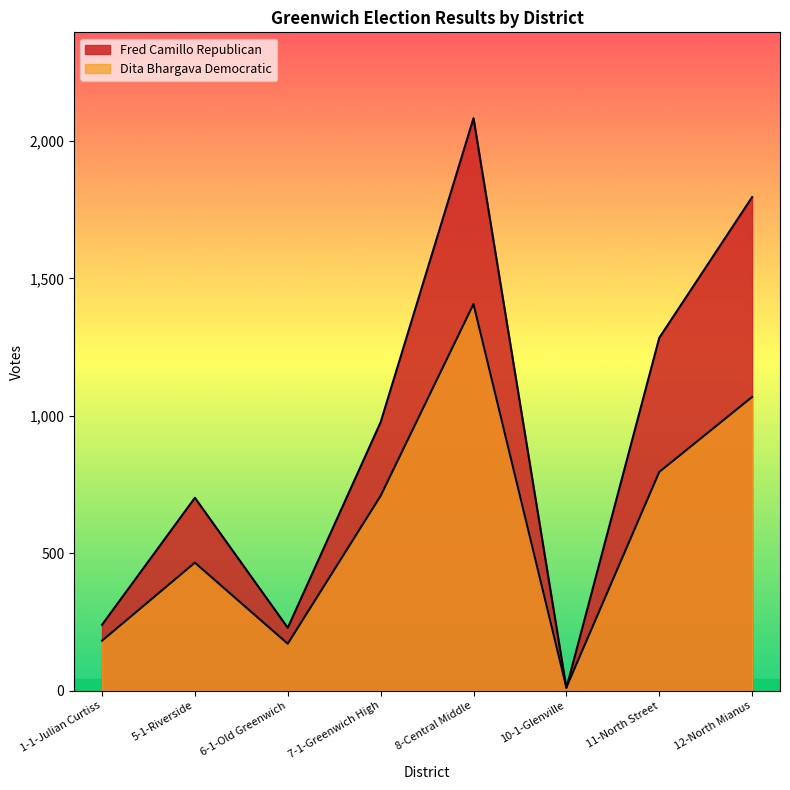

What is the difference between the second highest and minimum values in the Fred Camillo Republican series?

1786